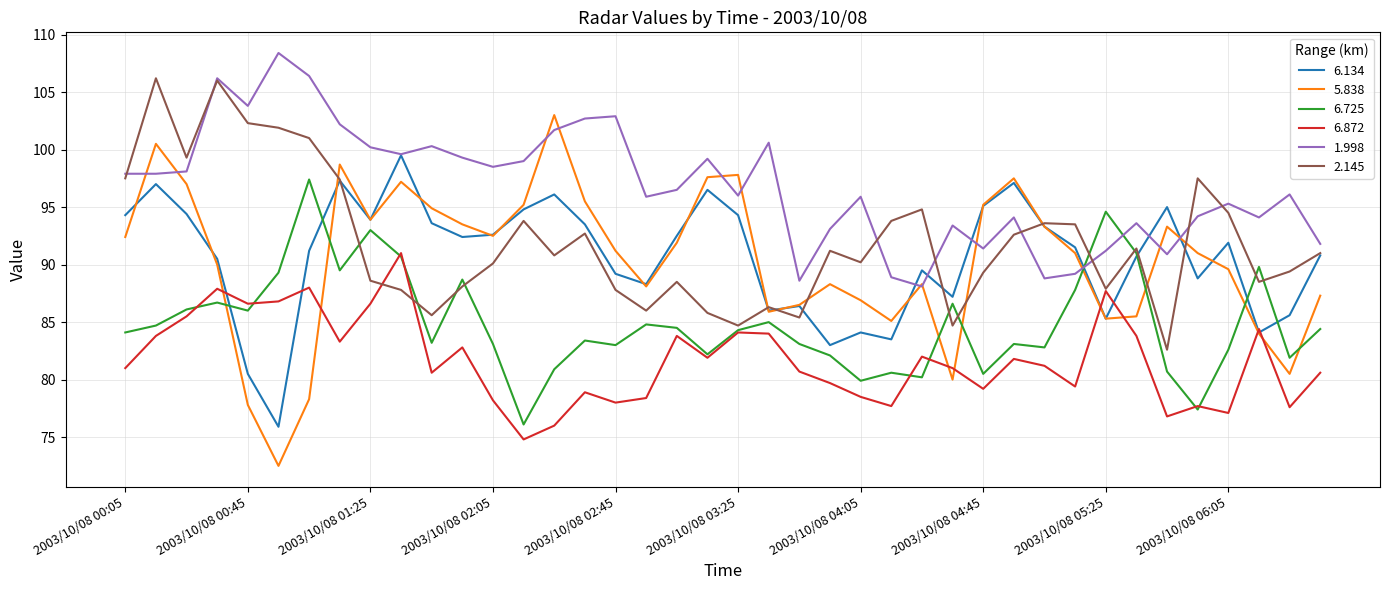

Which series has the widest spread of values?

5.838